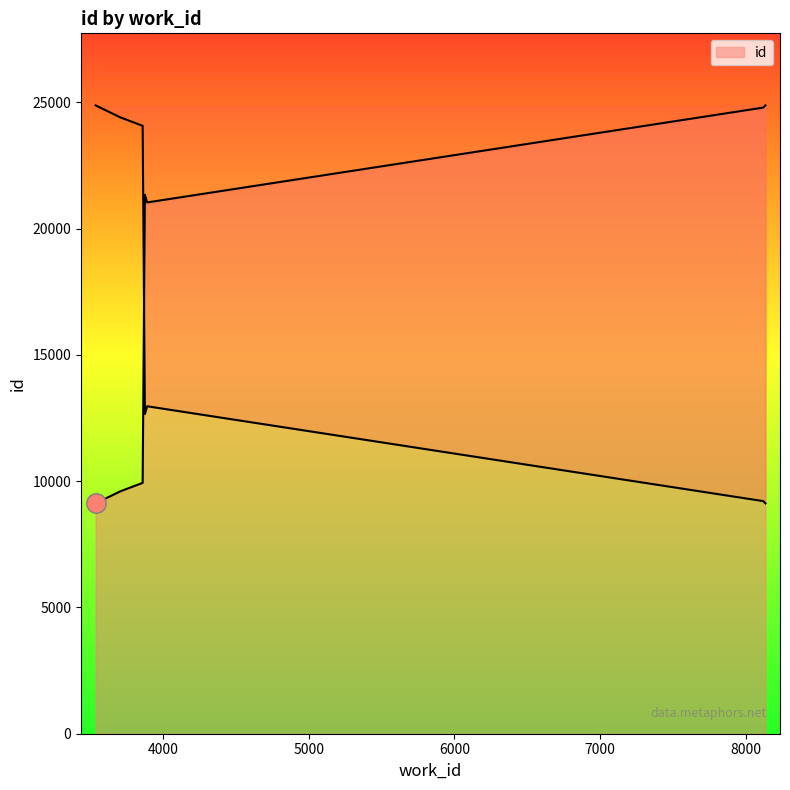

What is the label of the 3rd point from the right?

8131